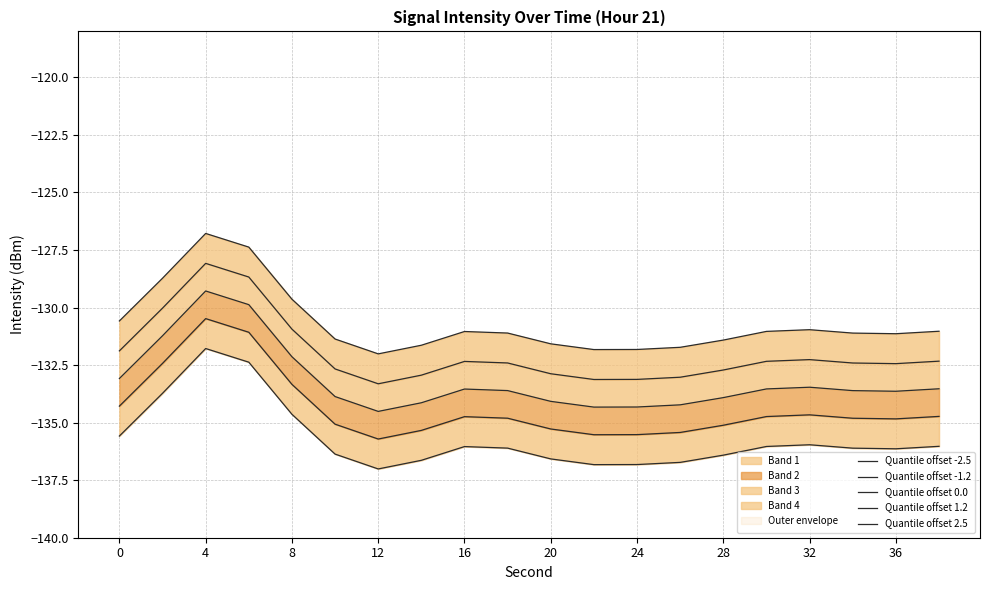

What is the total value across all series at 13?

-671.1